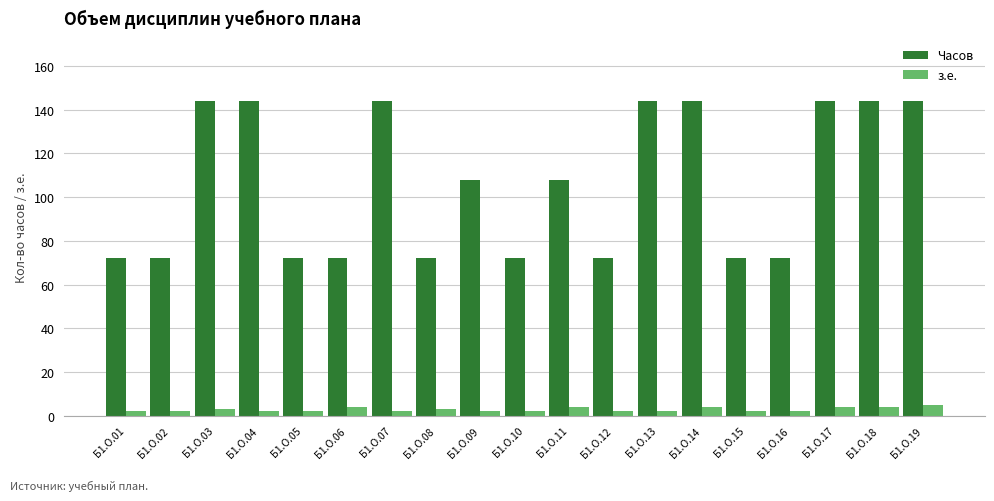

What are all the series names shown in the legend?

Часов, з.е.